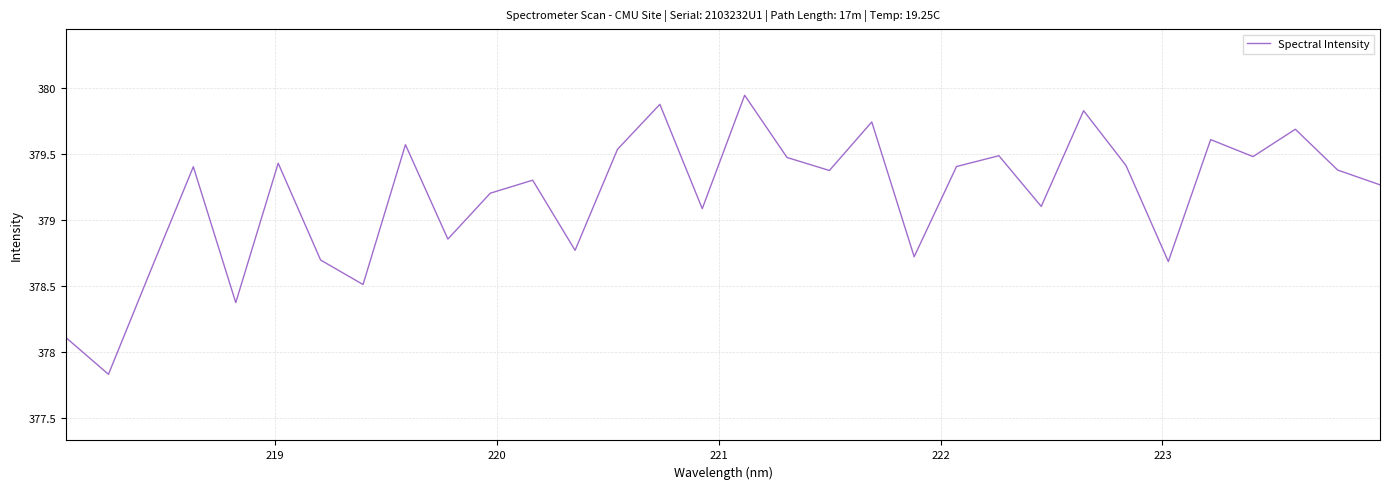

True or false: there are more than 2 points higher than both neighbors.

True